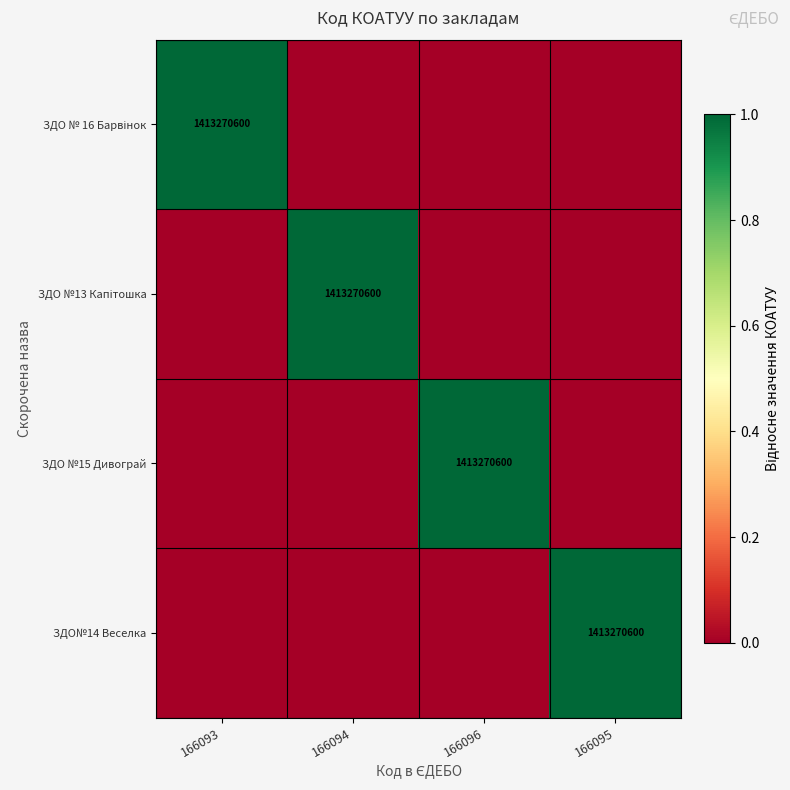

Which category has the highest value across all series?

166093